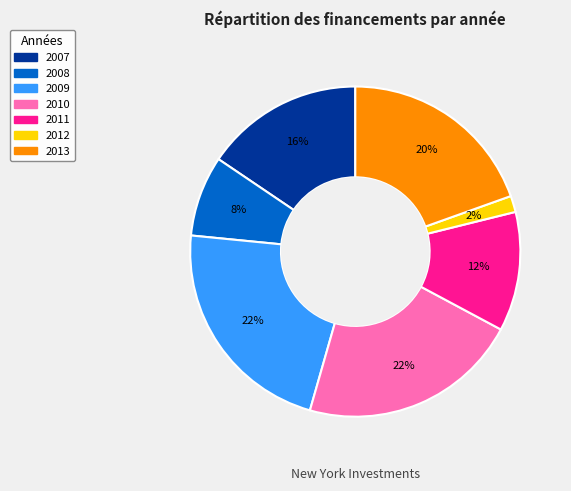

How many slices are in this pie chart?

7